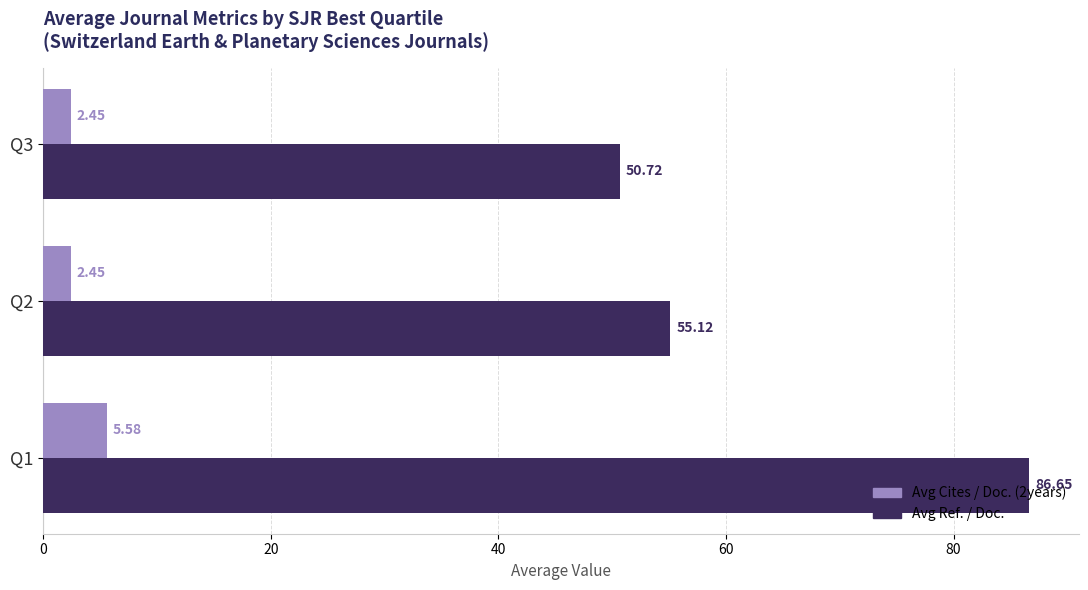

Which series has the largest total across all categories?

Avg Ref. / Doc.